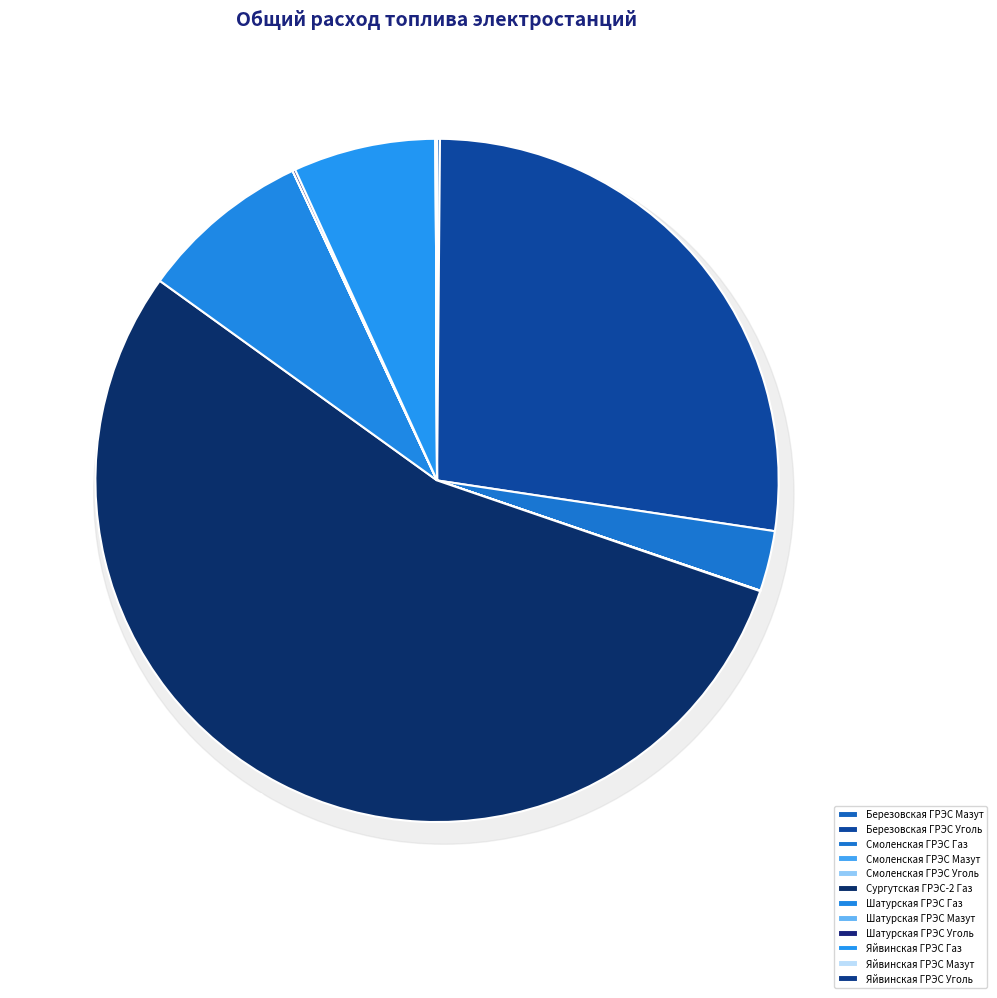

True or false: Шатурская ГРЭС
Уголь accounts for 0% of the total.

True